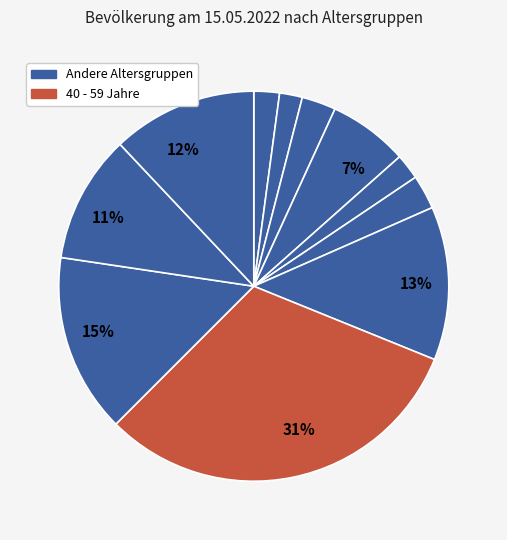

Count the number of slices in the pie.

11